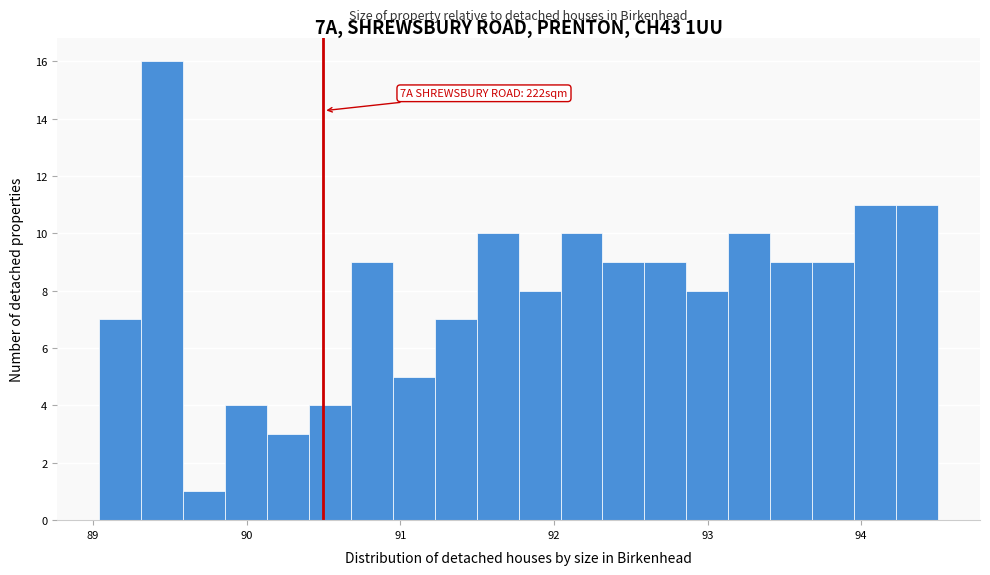

Read against the x-axis, roughly where is the centre of the tallest bar?

89.4